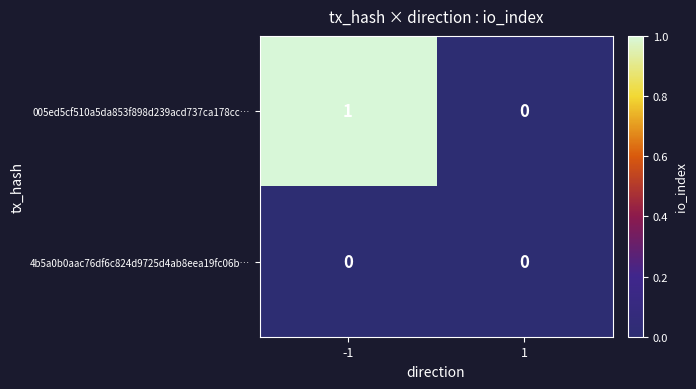

Rank the series by their average value, from lowest to highest.

4b5a0b0aac76df6c824d9725d4ab8eea19fc06b…, 005ed5cf510a5da853f898d239acd737ca178cc…